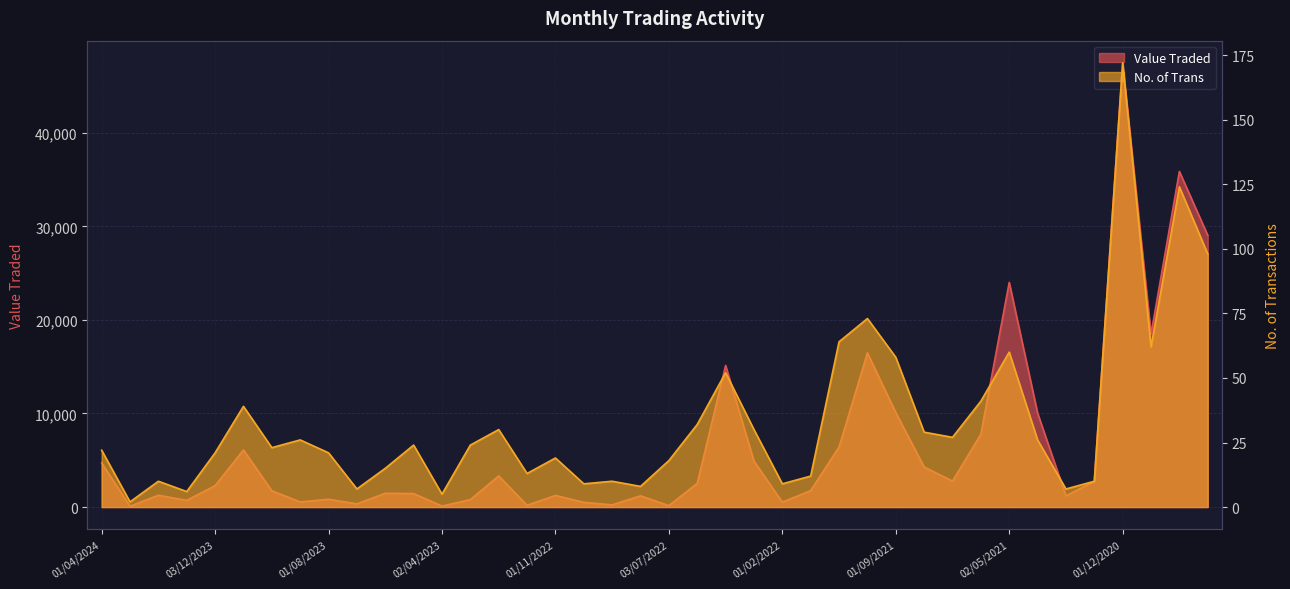

Does the chart display data point markers on the line(s)?

No